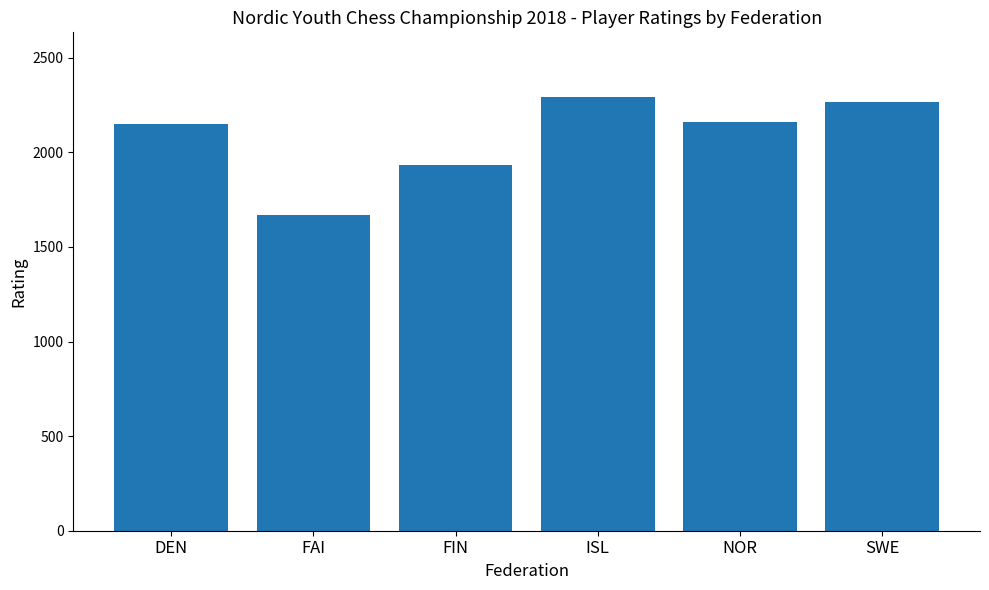

What is the sum of all values?

12477.0